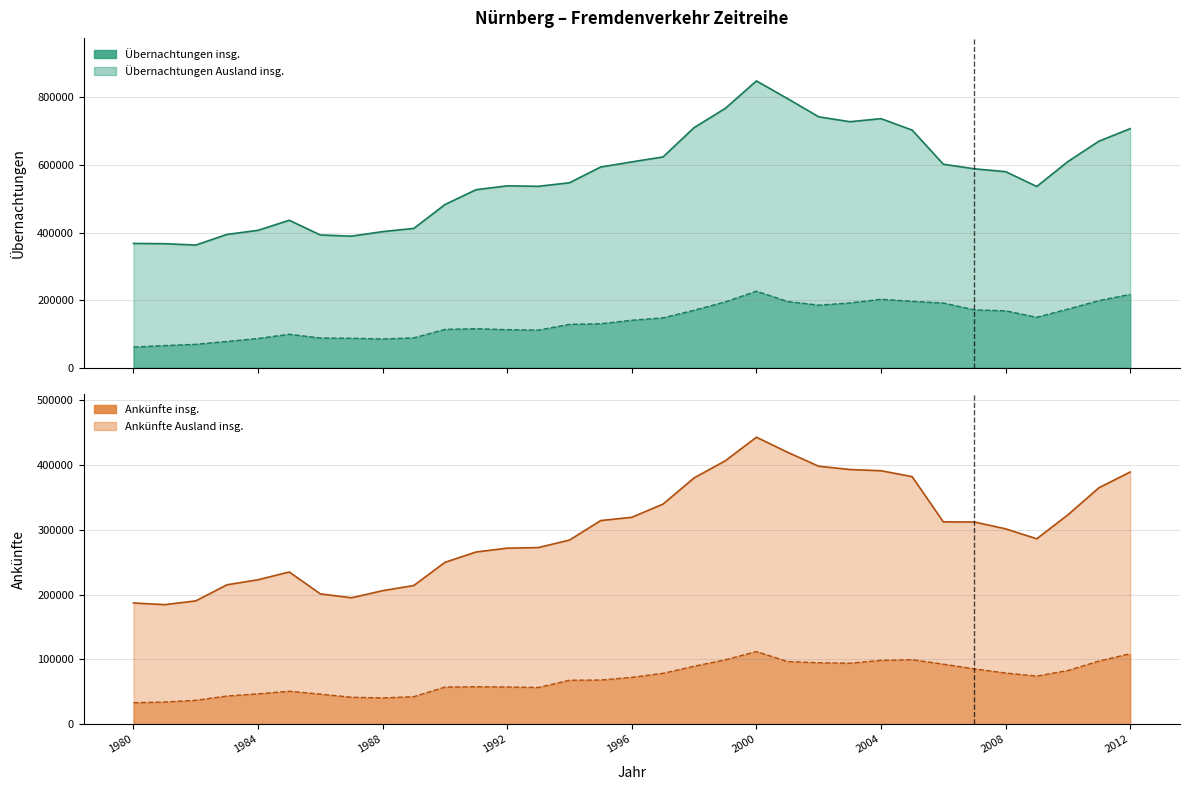

Is it true that Übernachtungen Ausland insg. equals 170296 at 1998?

True